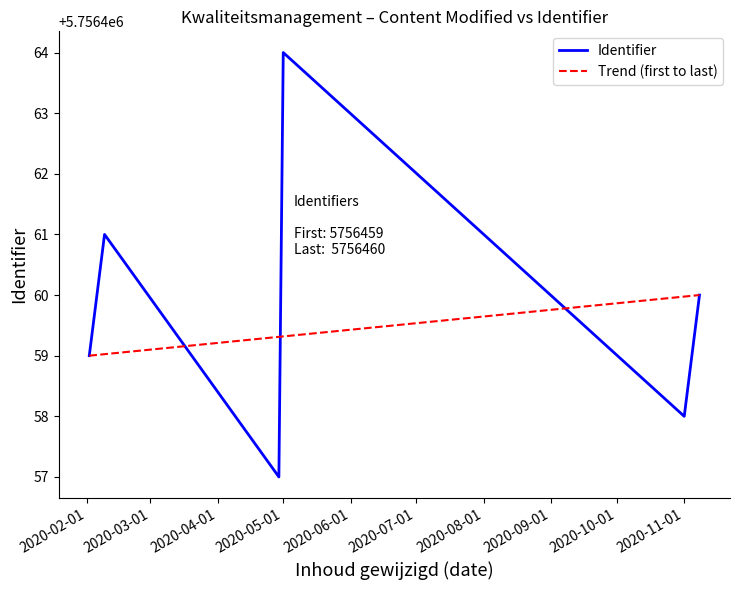

At which label does Identifier reach its peak?

2020-05-01